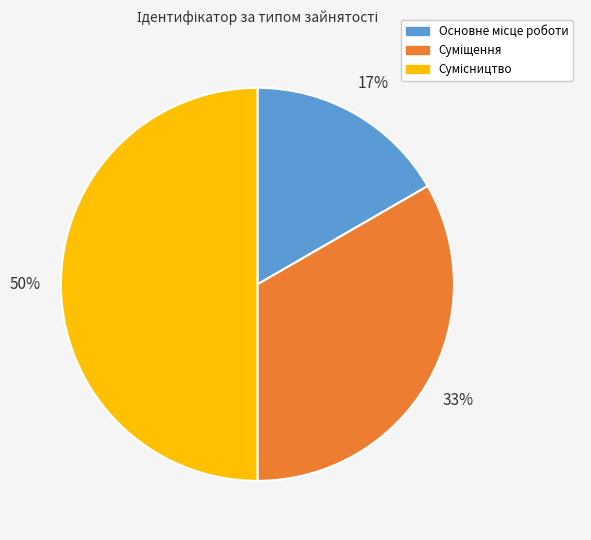

To the nearest percent, what is the difference between the largest and smallest slice percentages?

33%